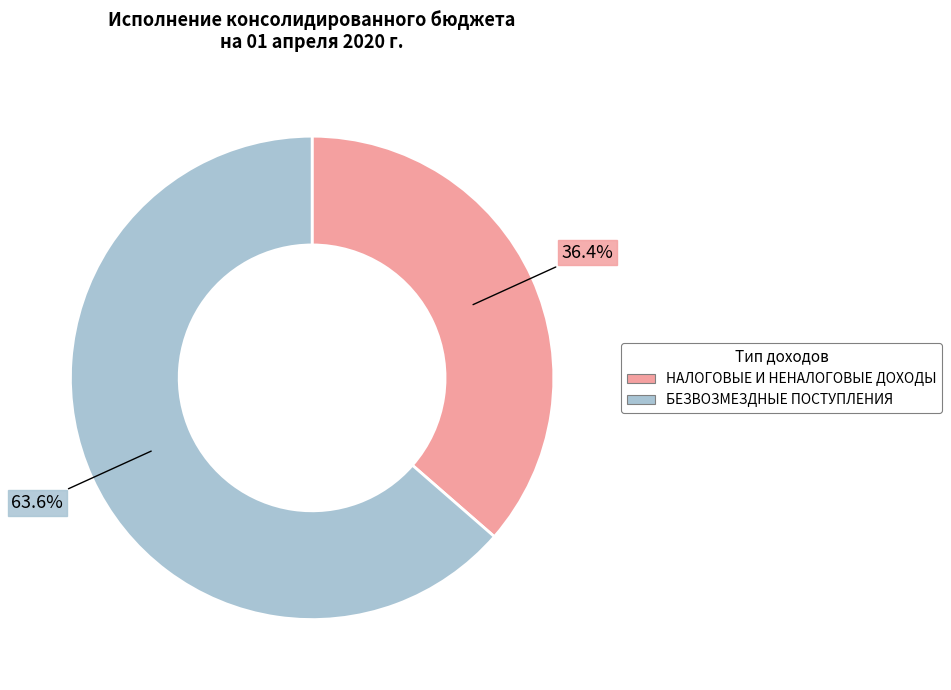

Combined, what portion of the pie is НАЛОГОВЫЕ И НЕНАЛОГОВЫЕ ДОХОДЫ and БЕЗВОЗМЕЗДНЫЕ ПОСТУПЛЕНИЯ?

100.0%